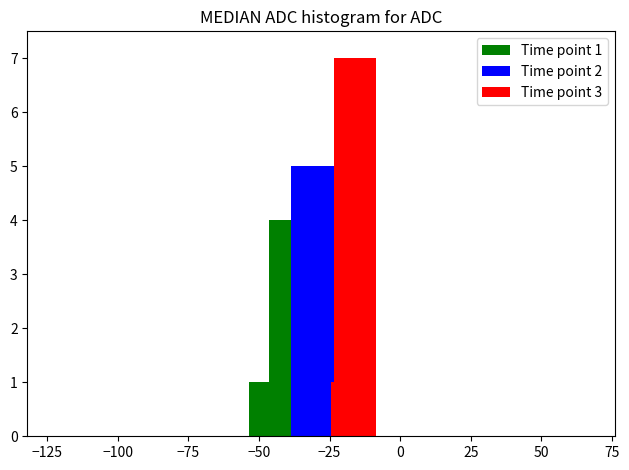

What is the sum of all Time point 3 values?

8